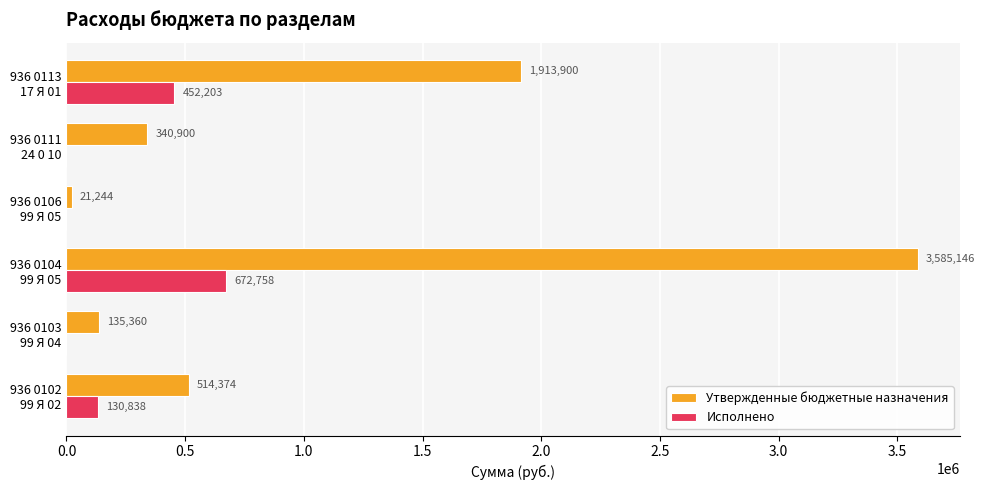

Which series has the largest total across all categories?

Утвержденные бюджетные назначения